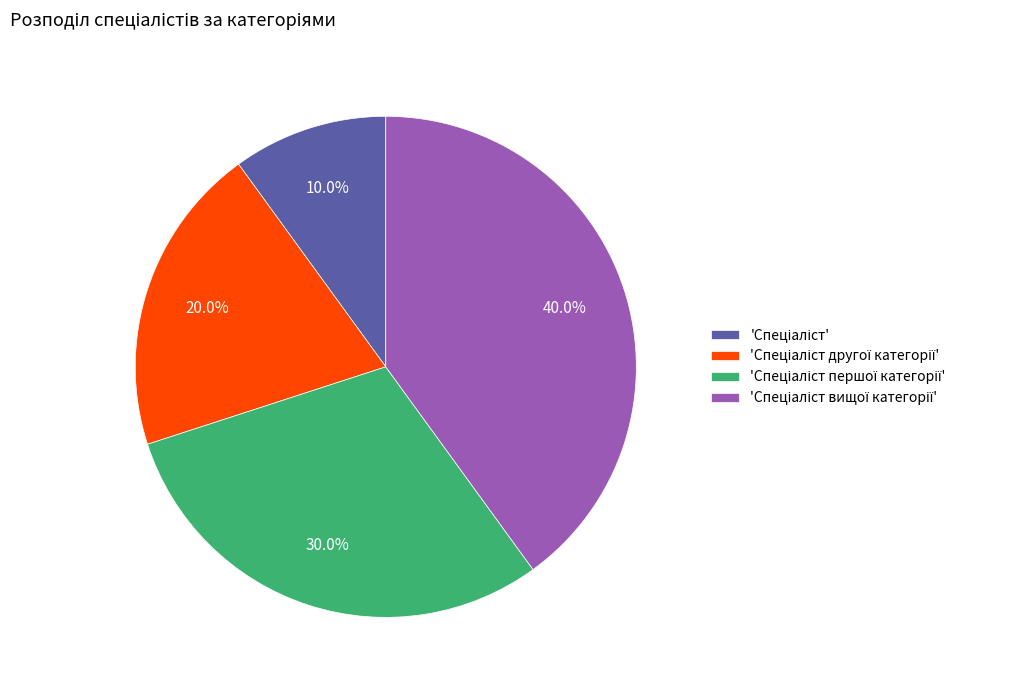

Does any single category account for the majority?

No